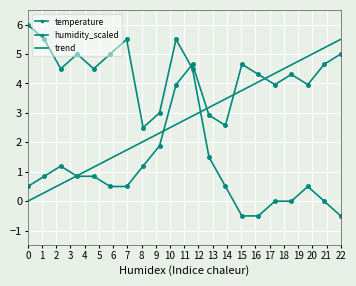

What is the difference between the maximum and minimum values in the humidity_scaled series?

4.5